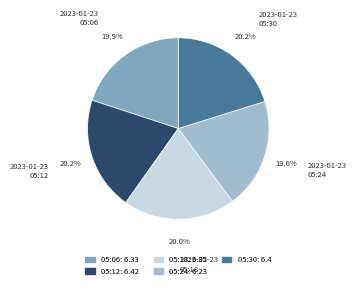

Combined, do 2023-01-23 05:30 and 2023-01-23 05:24 account for over 50%?

No